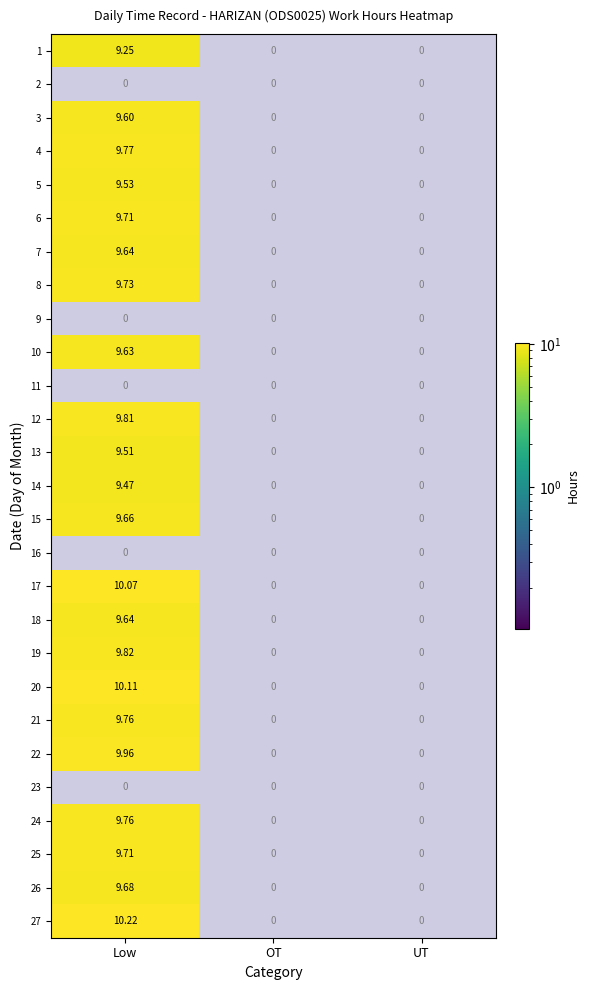

What is the sum of all 15 values?

9.7